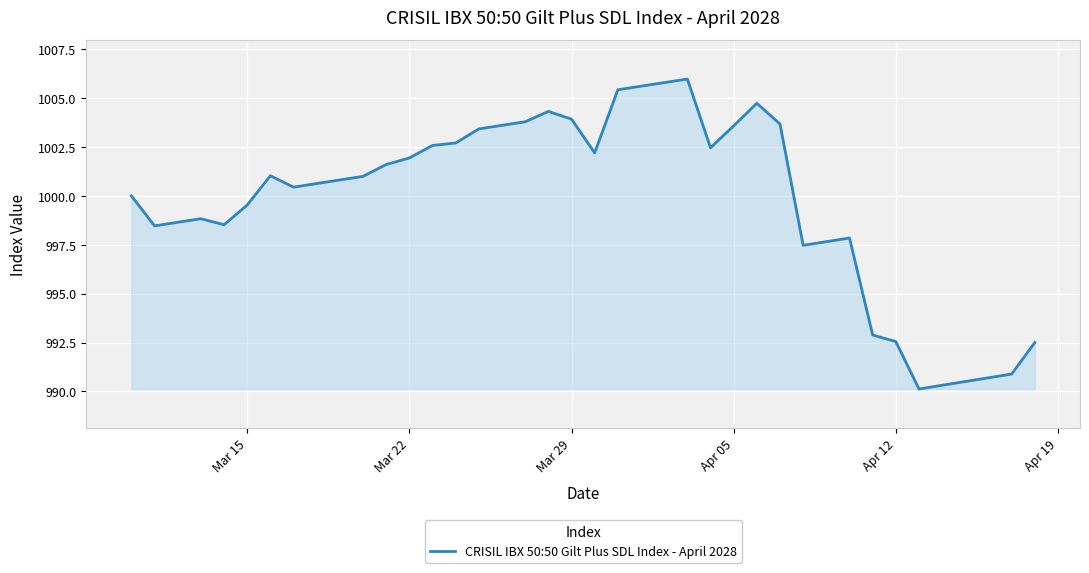

What is the difference between the maximum and minimum values?

15.9